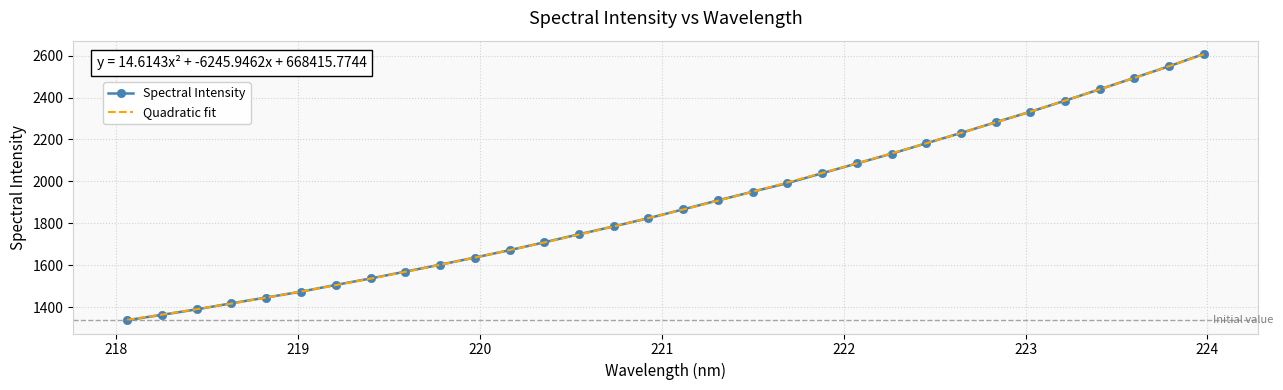

What is the value of the 2nd point from the left?

1362.7